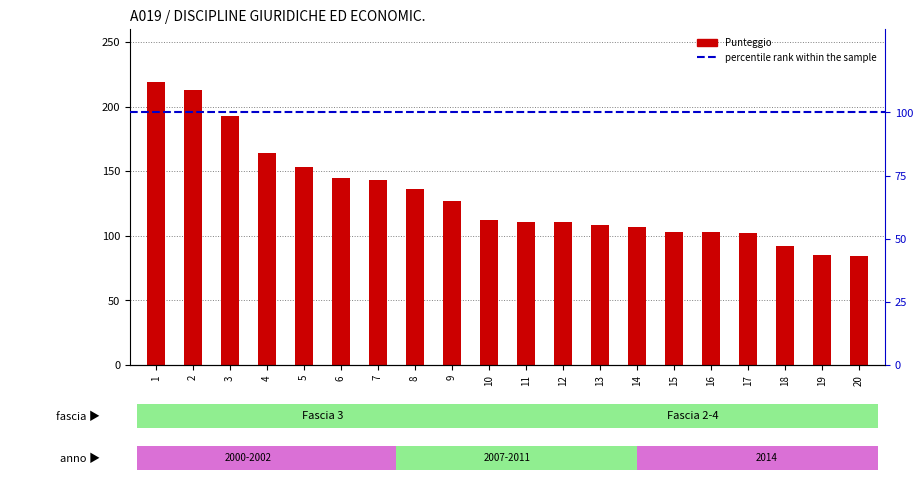

Which category has the lowest value across all series?

20